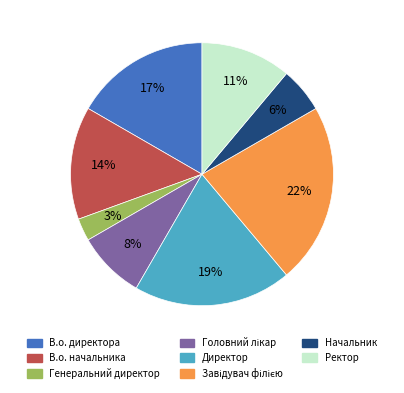

Count the number of slices in the pie.

8